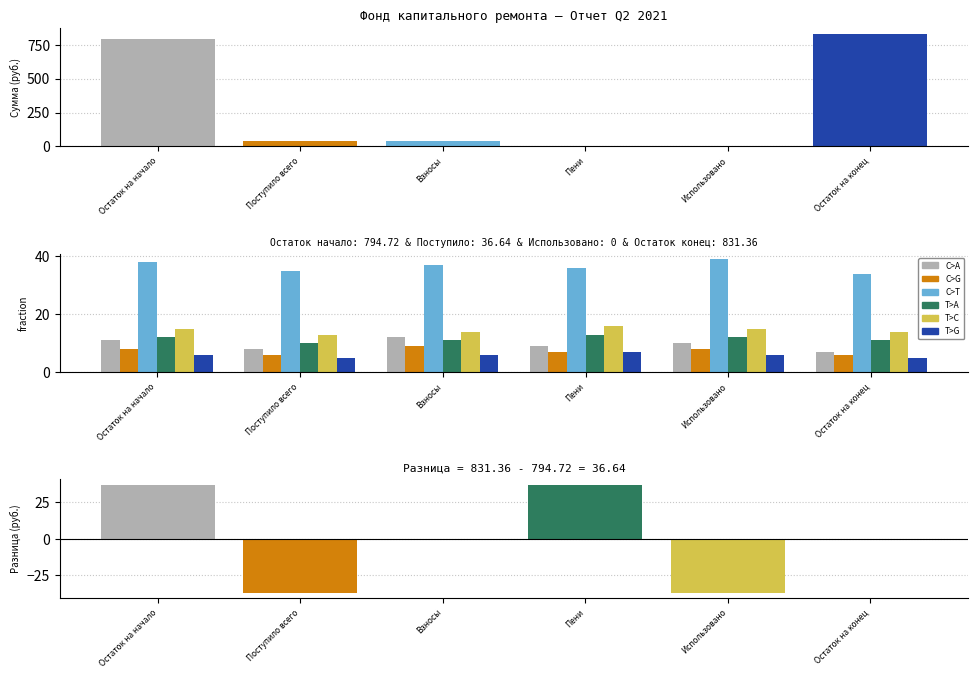

What is the label of the 1st bar from the left?

Остаток на начало